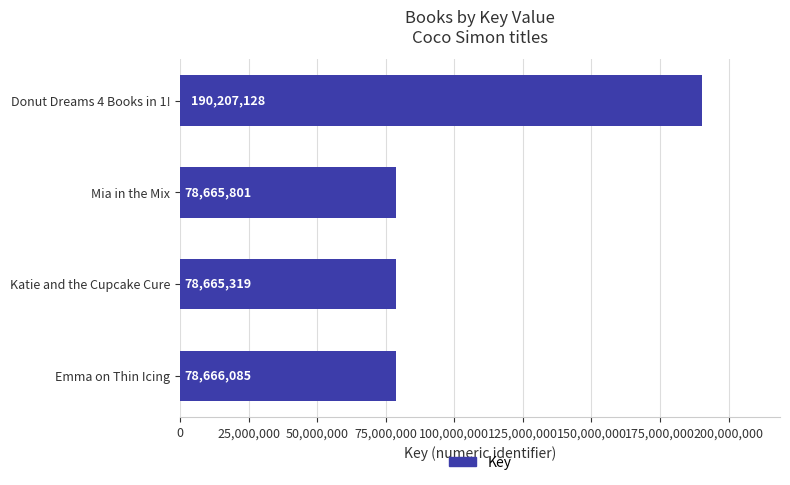

How many series are shown in this chart?

1